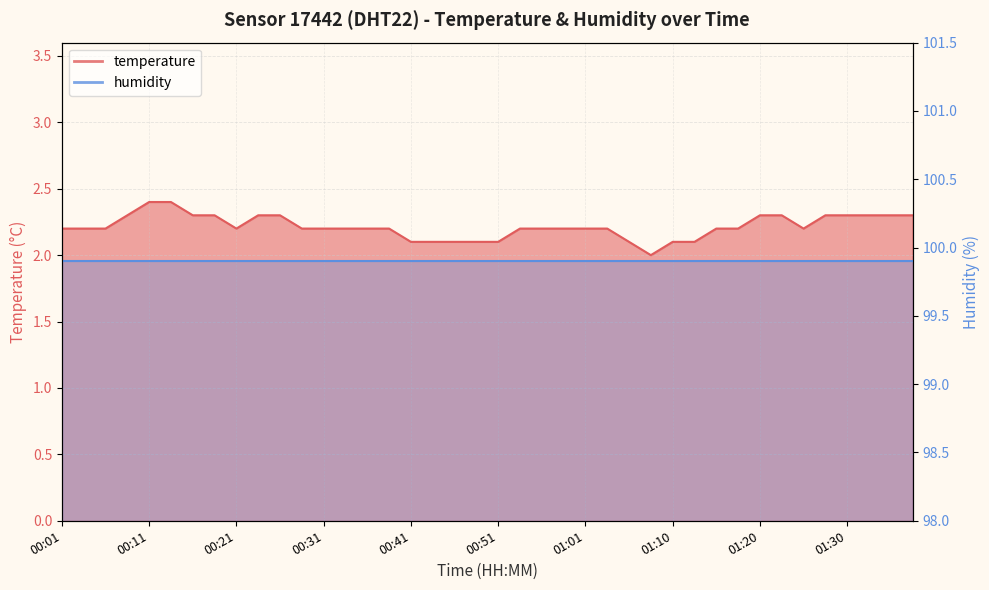

What position from the left is 00:41?

17